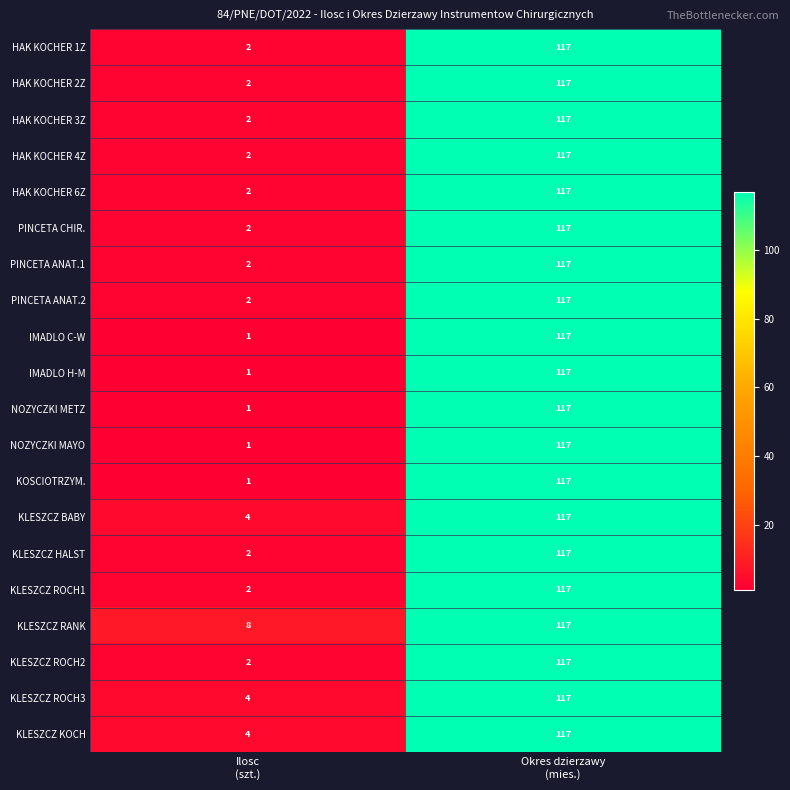

At which category is the sum across all series the highest?

Okres dzierzawy
(mies.)